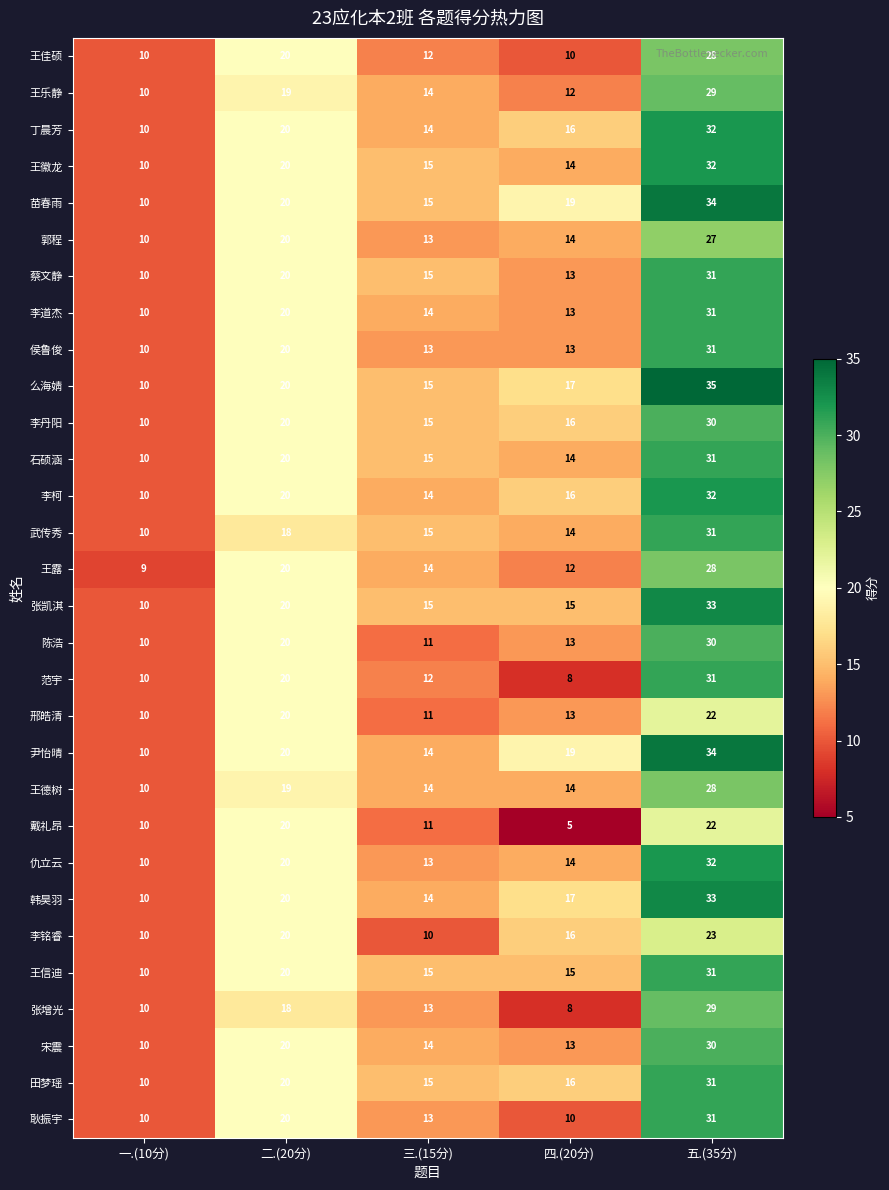

True or false: 张增光 has a value of 8 at 四.(20分).

True